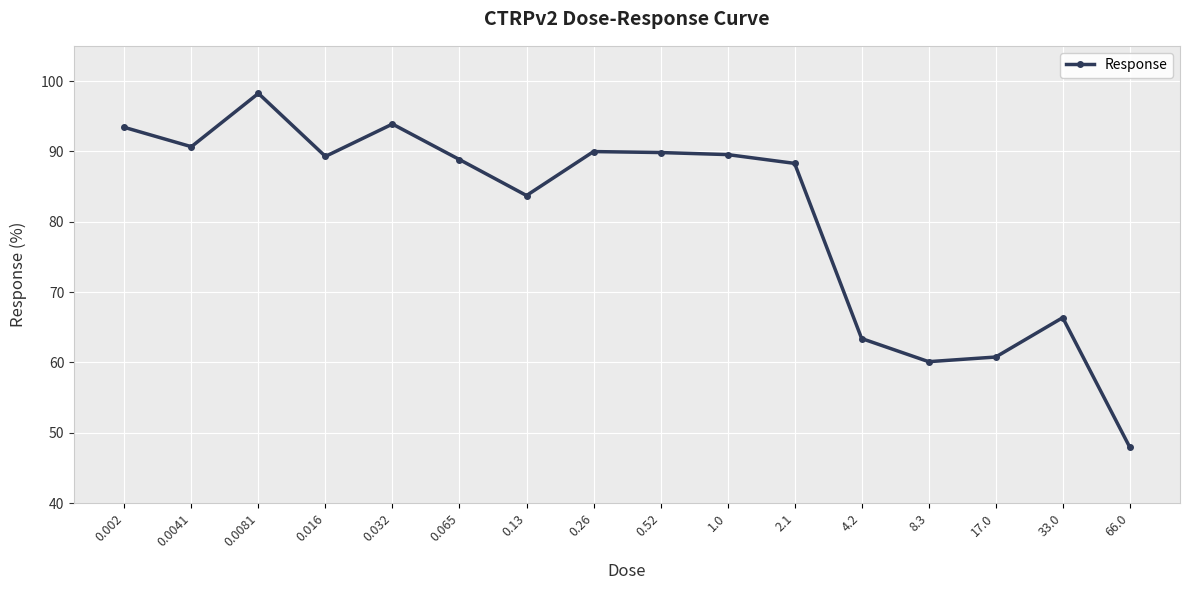

At which category does the data reach its first local peak?

0.0081